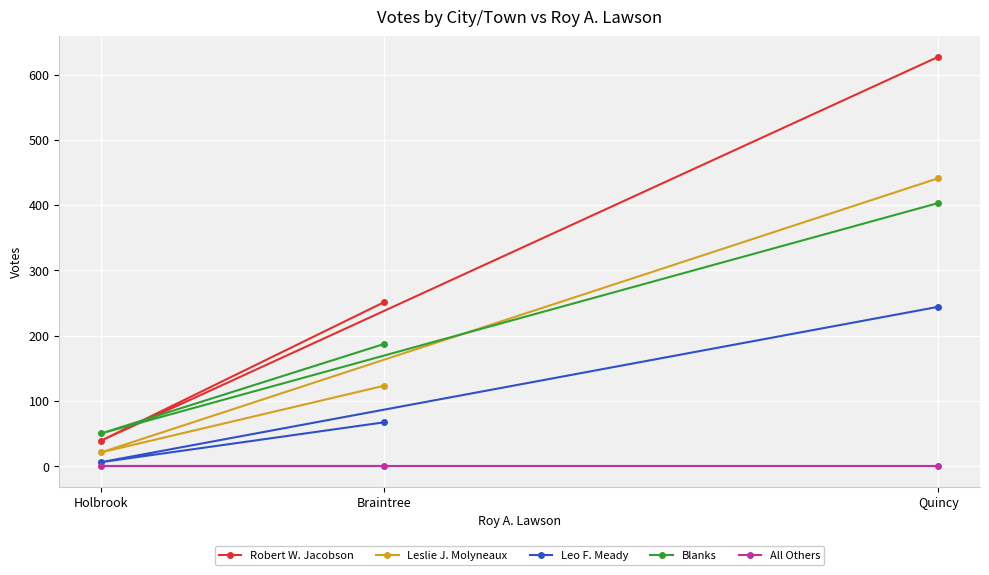

True or false: Leo F. Meady has a value of 6 at Holbrook.

True